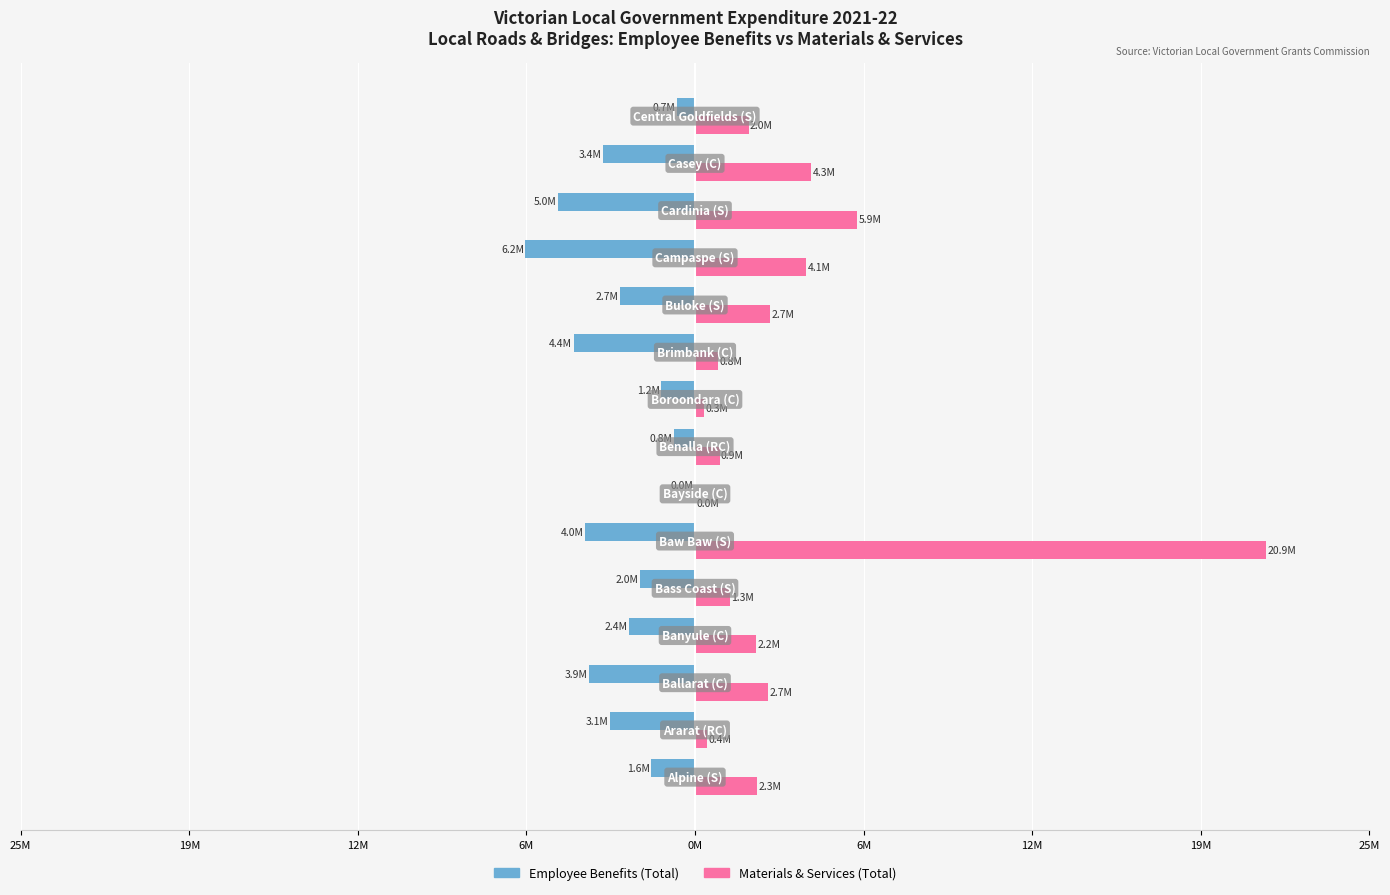

Reading left to right, list all the values displayed in this chart.

Employee Benefits (Total): -1608626.9	-3118616.0	-3881823.3	-2432000.0	-2015591.1	-4028120.5	0.0	-782264.0	-1237423.0	-4445144.0	-2738048.0	-6214294.6	-5026856.0	-3359173.2	-669812.0
Materials & Services (Total): 2281259.0	427358.0	2673080.8	2232000.0	1279674.3	20920473.2	0.0	900997.0	324465.0	831595.0	2748702.0	4063775.2	5939578.9	4259153.8	1961131.0